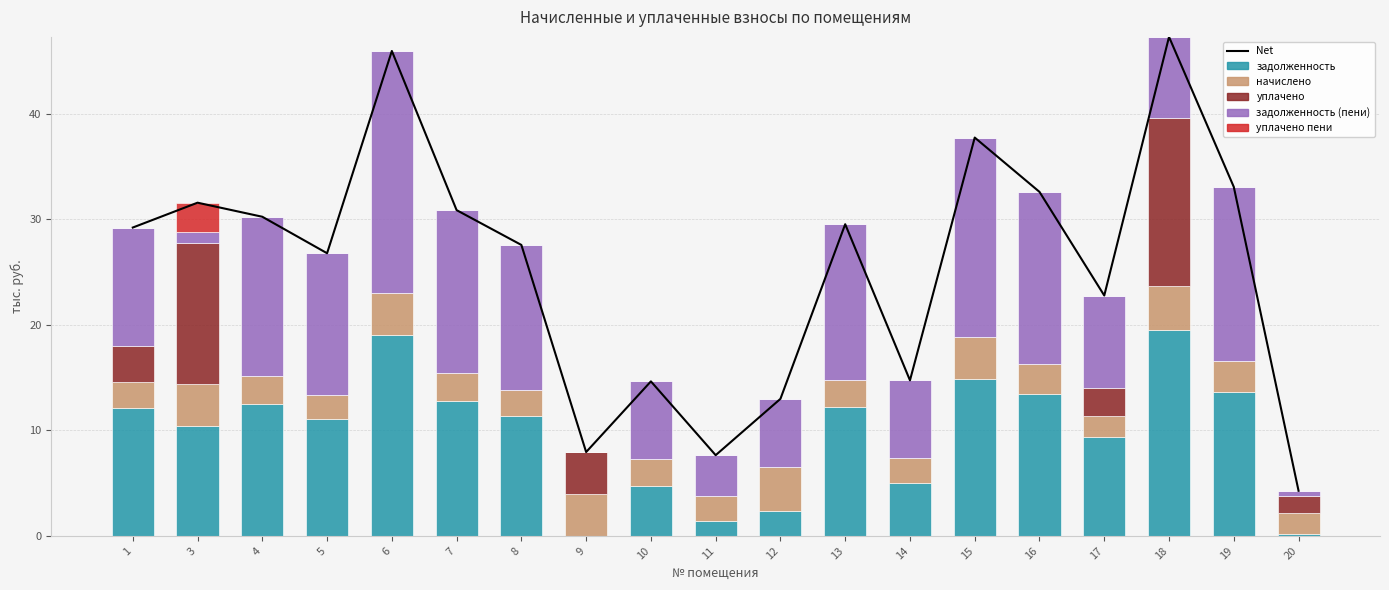

What is the difference between the задолженность (пени) values at 9 and 17?

8.7